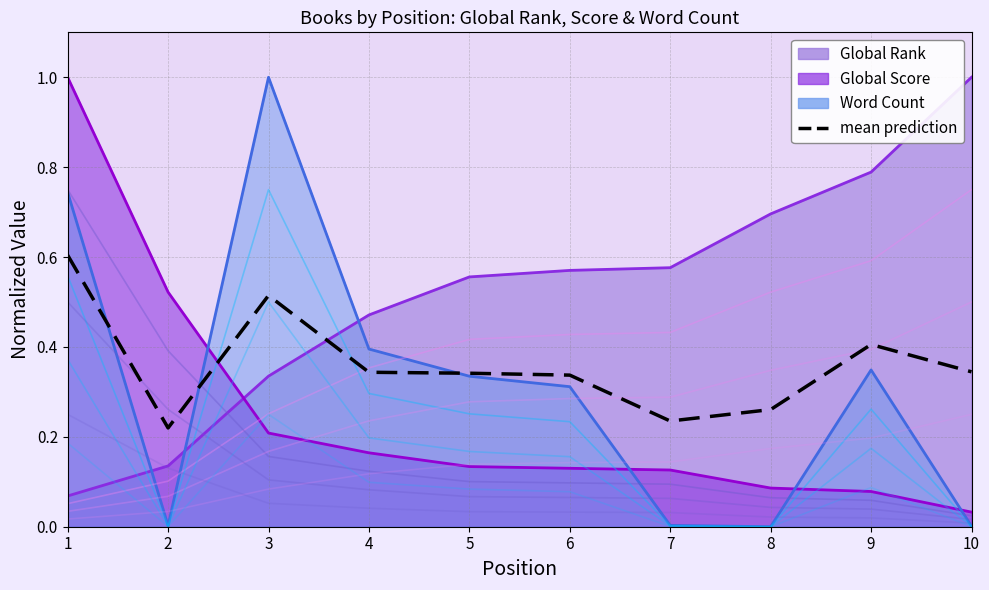

How many interior local peaks (higher than both neighbors) does the data have?

2